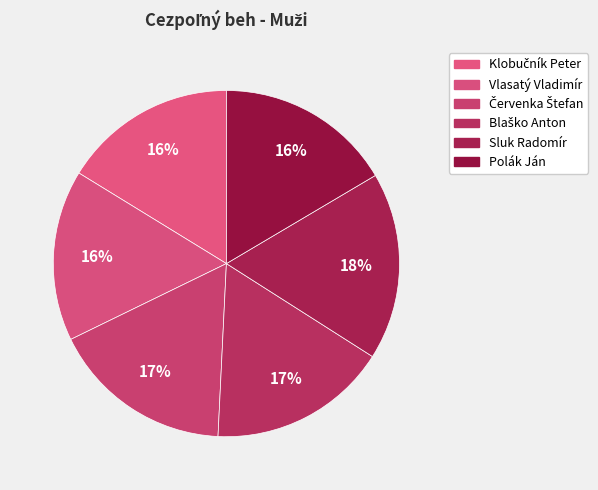

Is Klobučník Peter the majority of the pie?

No